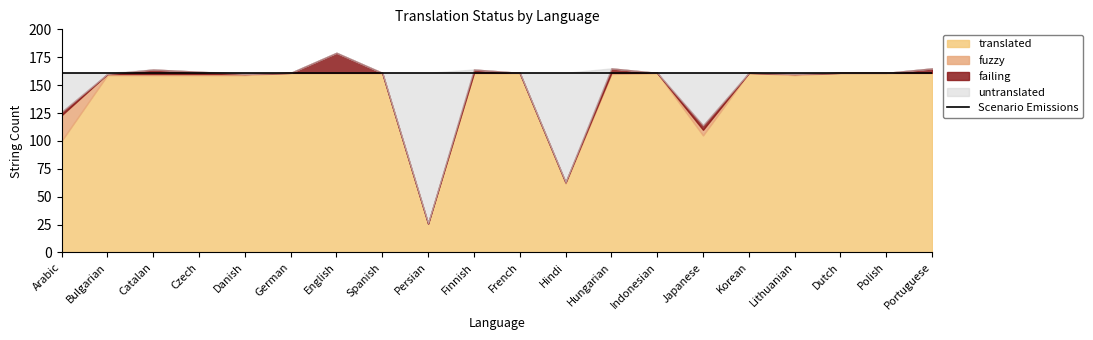

What is the difference between the maximum and minimum values in the failing series?

18